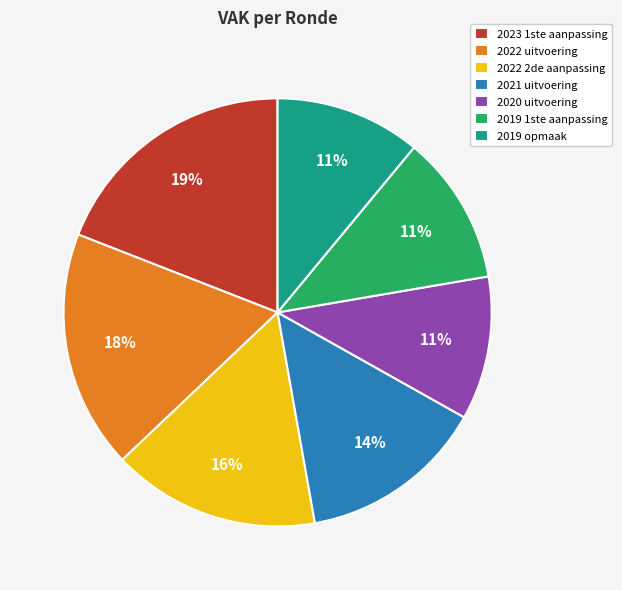

Is there any slice that represents more than half of the pie?

No